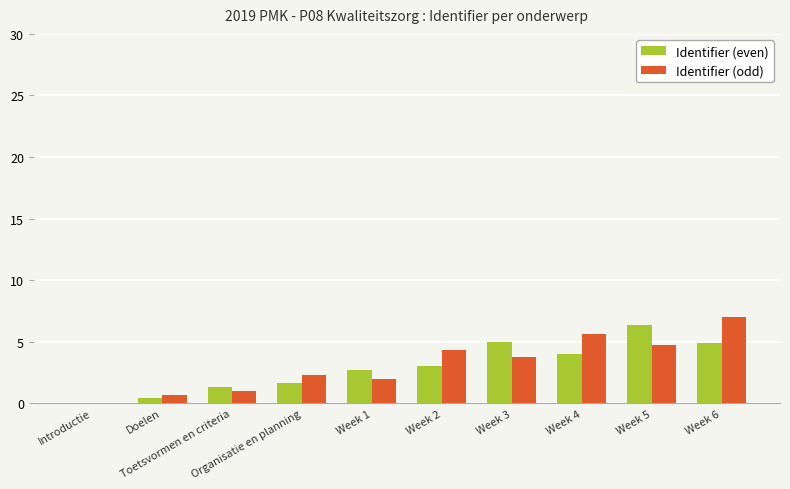

What are all the series names shown in the legend?

Identifier (even), Identifier (odd)